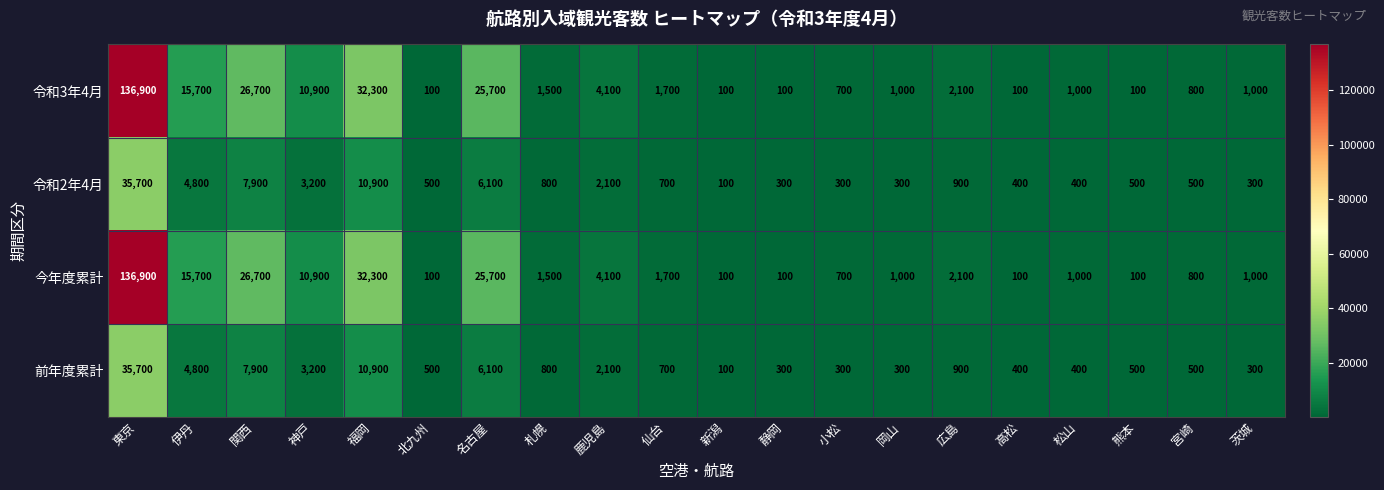

Is it true that 前年度累計 equals 8242 at 伊丹?

False